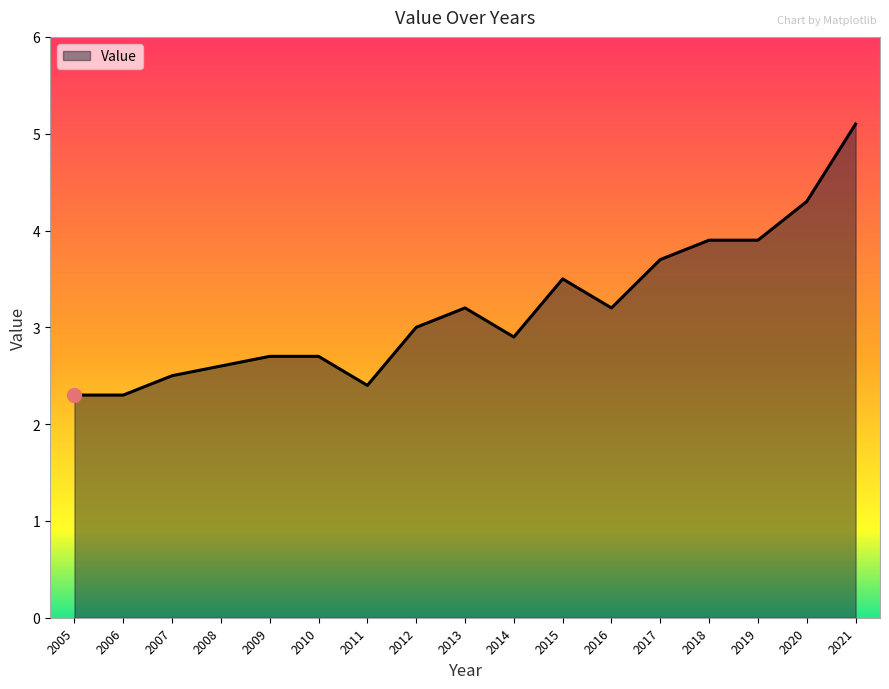

Reading right to left, what are all the values shown in this chart?

5.1	4.3	3.9	3.9	3.7	3.2	3.5	2.9	3.2	3.0	2.4	2.7	2.7	2.6	2.5	2.3	2.3